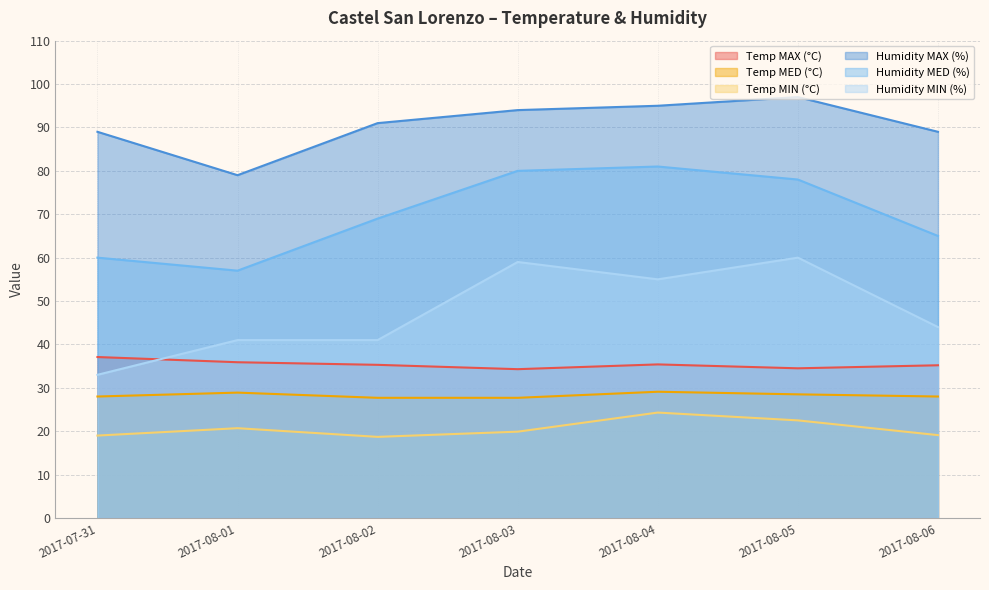

Rank the series by their maximum value, from highest to lowest.

Humidity MAX (%), Humidity MED (%), Humidity MIN (%), Temp MAX (°C), Temp MED (°C), Temp MIN (°C)